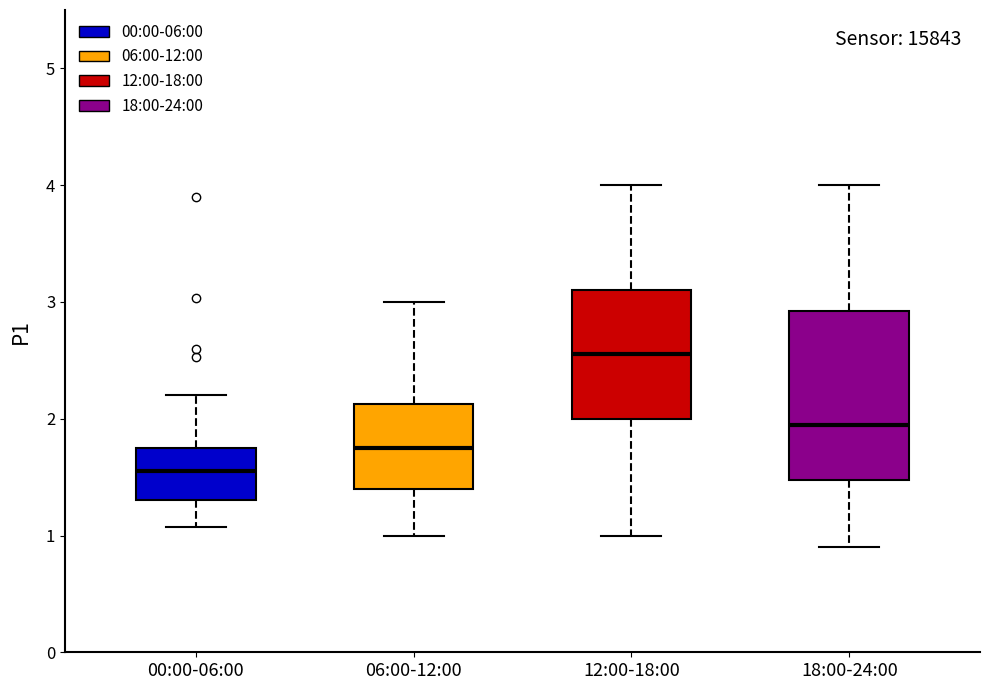

Which box has the highest median line?

12:00-18:00